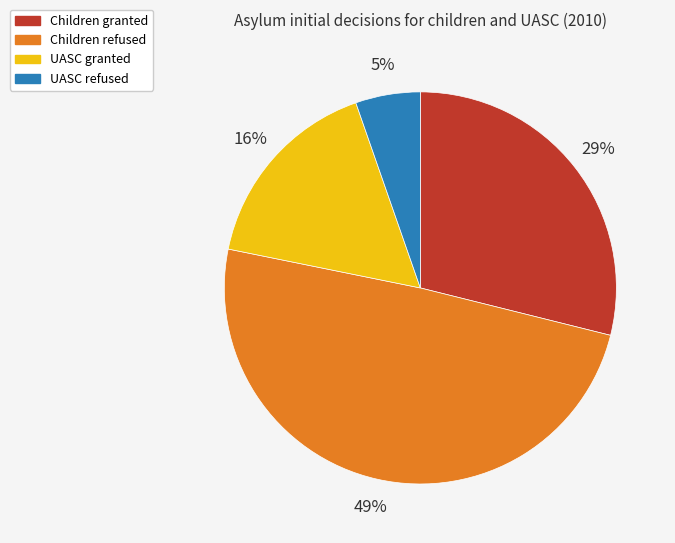

Rank the categories by value from lowest to highest.

UASC refused, UASC granted, Children granted, Children refused